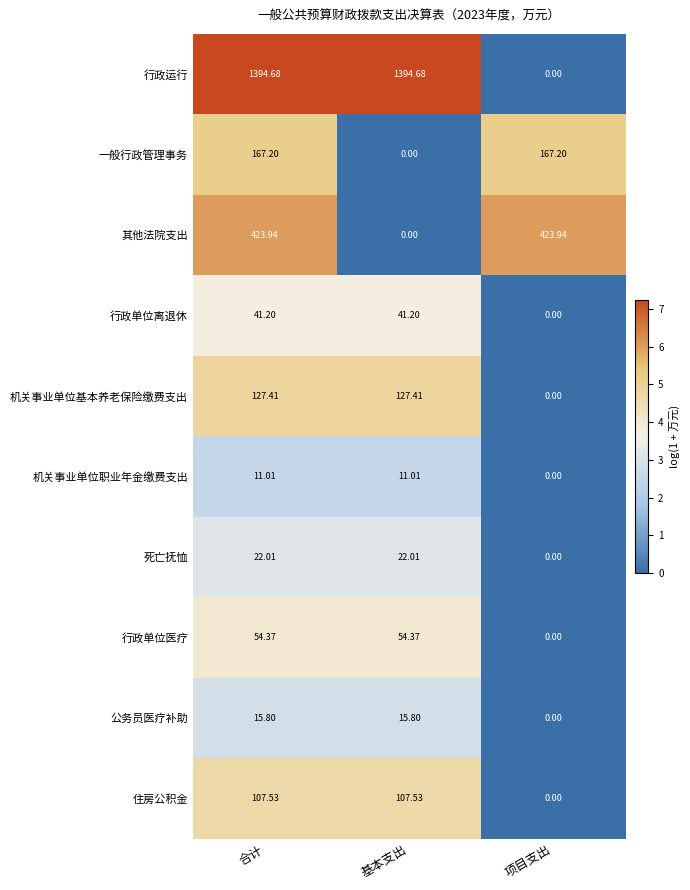

At which category is the sum across all series the highest?

合计